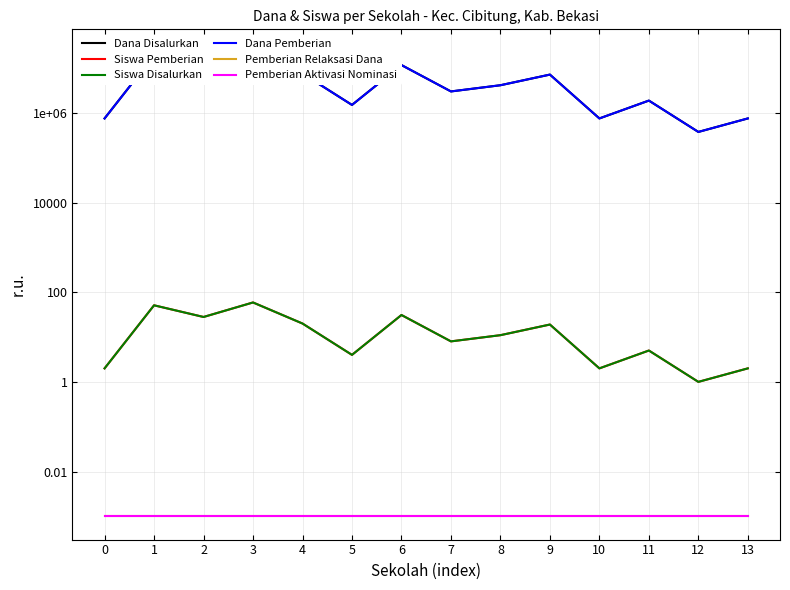

What is the value of the Dana Pemberian point at the 8th from the left?

3000000.0